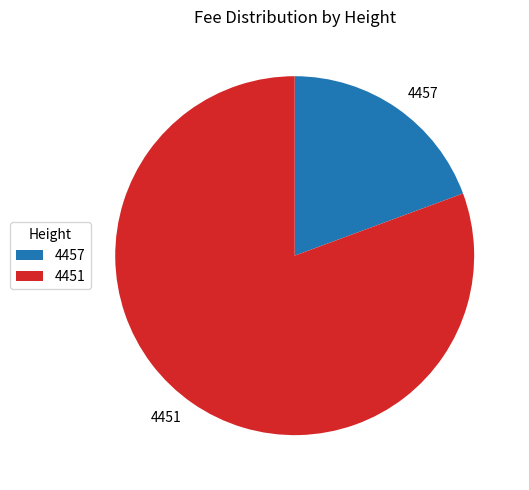

Which has a higher value, 4451 or 4457?

4451